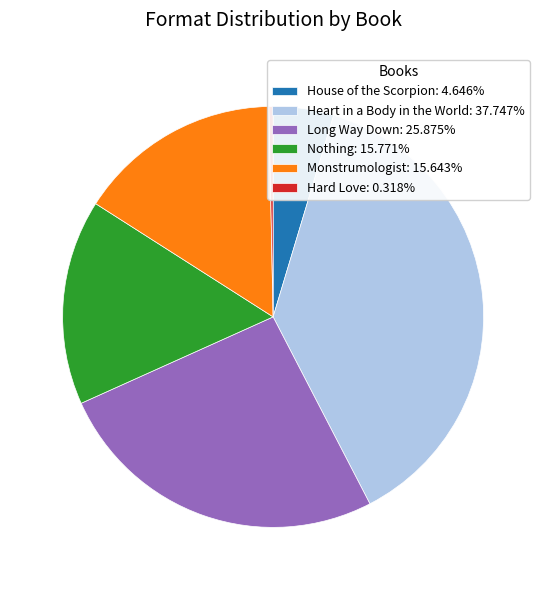

Is the sum of Heart in a Body in the World: 37.747% and Monstrumologist: 15.643% greater than half?

Yes